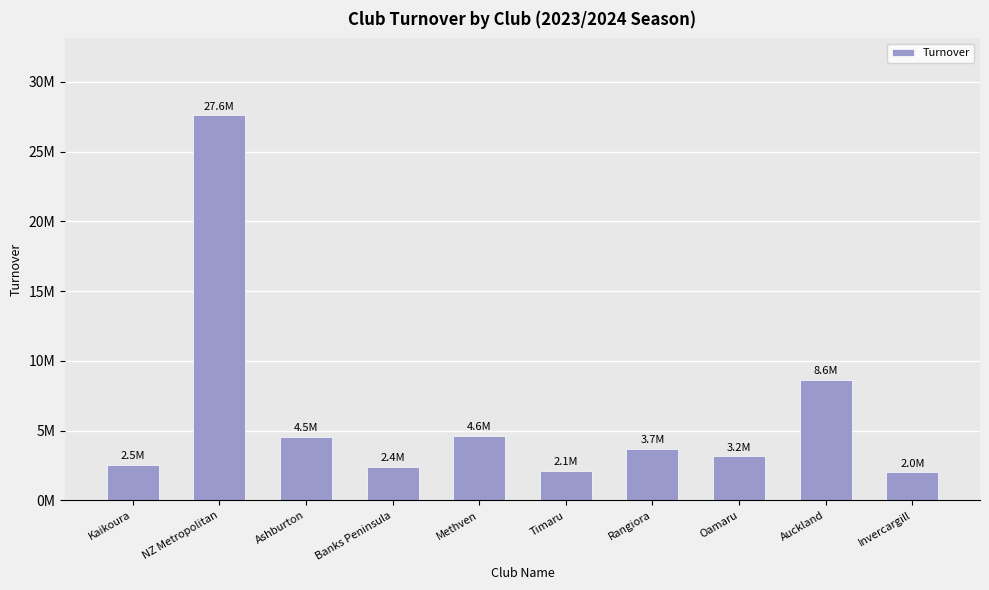

Does the chart contain any negative values?

No